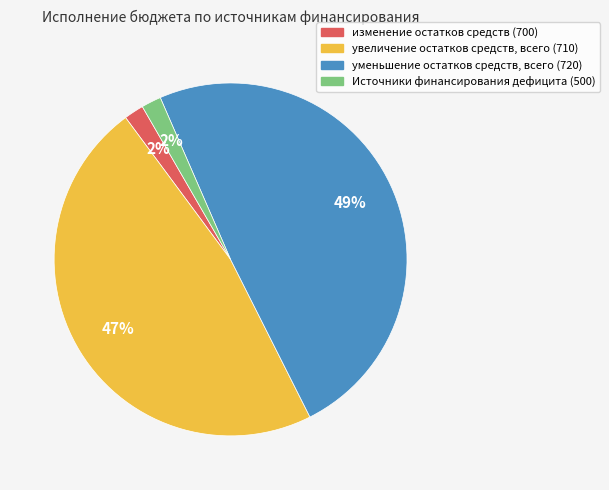

What is the largest slice in the pie chart?

уменьшение остатков средств, всего (720)